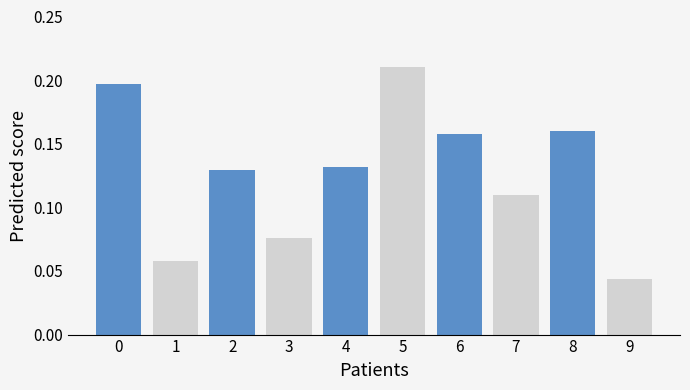

Between 5 and 2, which is larger?

5